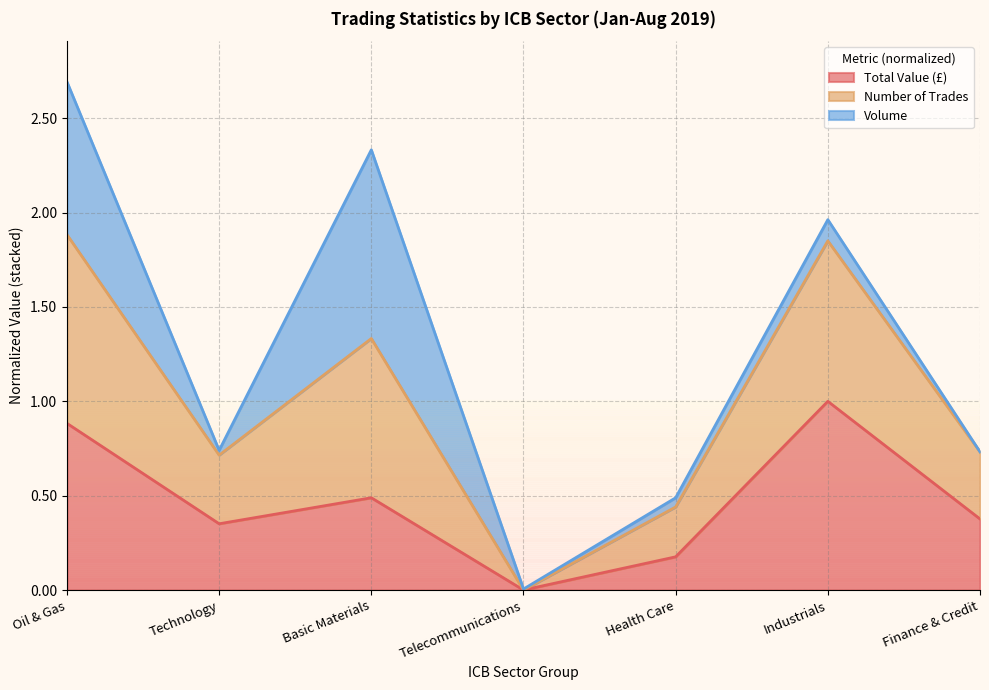

True or false: Number of Trades has more than 1 interior local peaks.

True